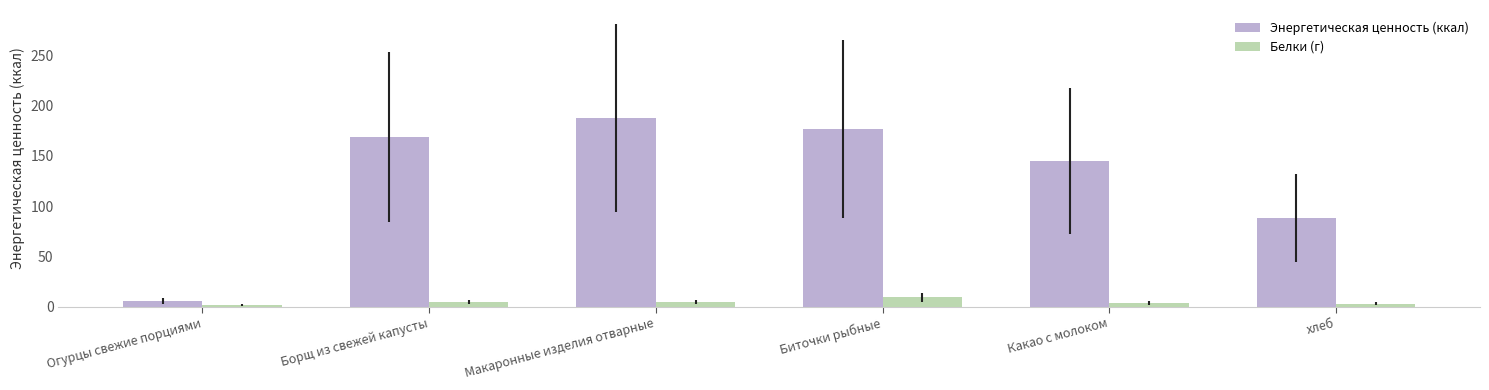

Is it true that Белки (г) equals 1.5 at Огурцы свежие порциями?

True